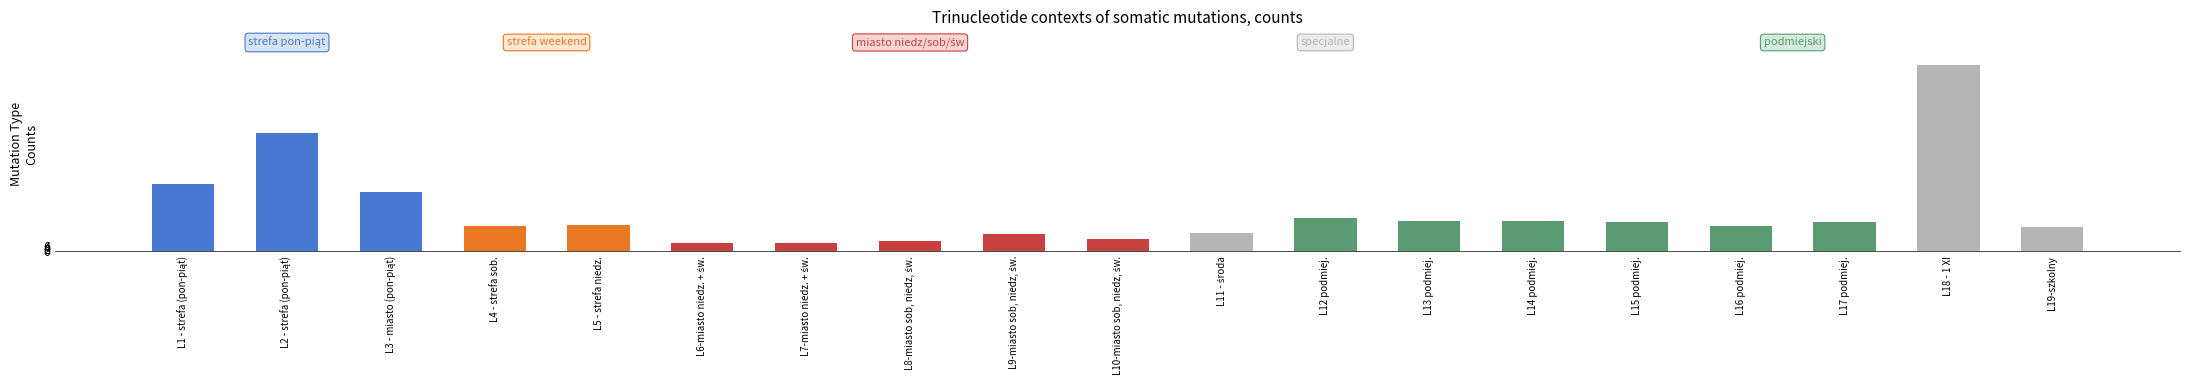

Count the number of categories in the chart.

19